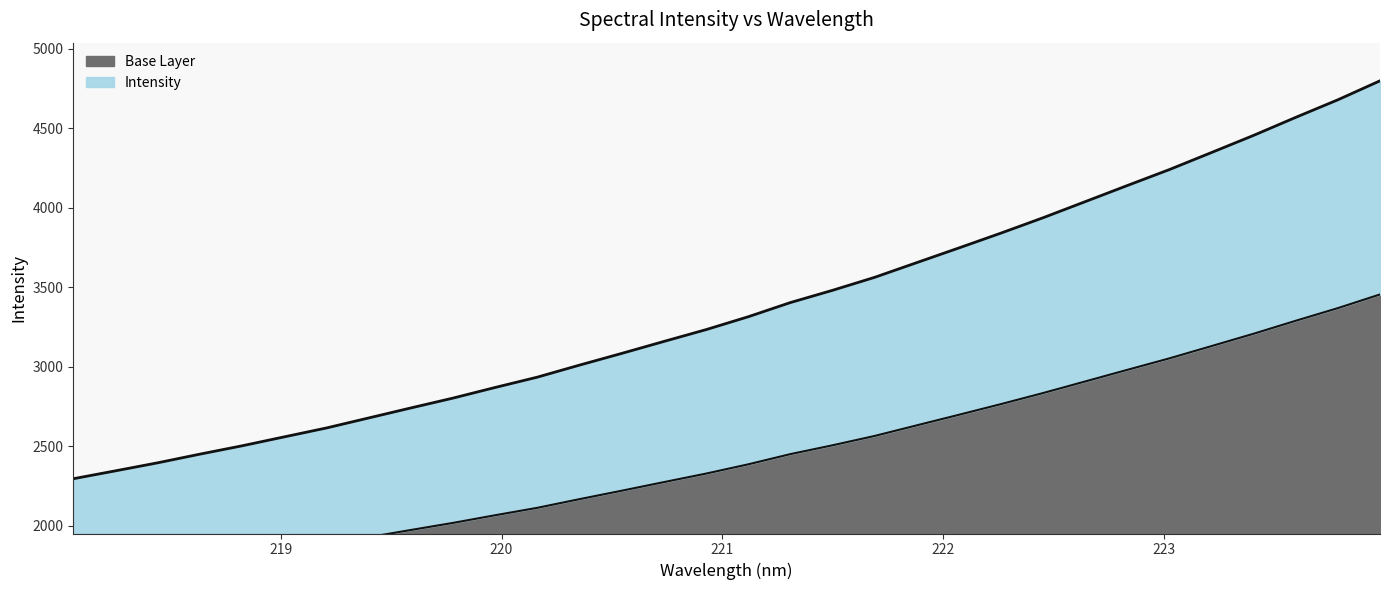

What is the smallest value displayed?

2295.9